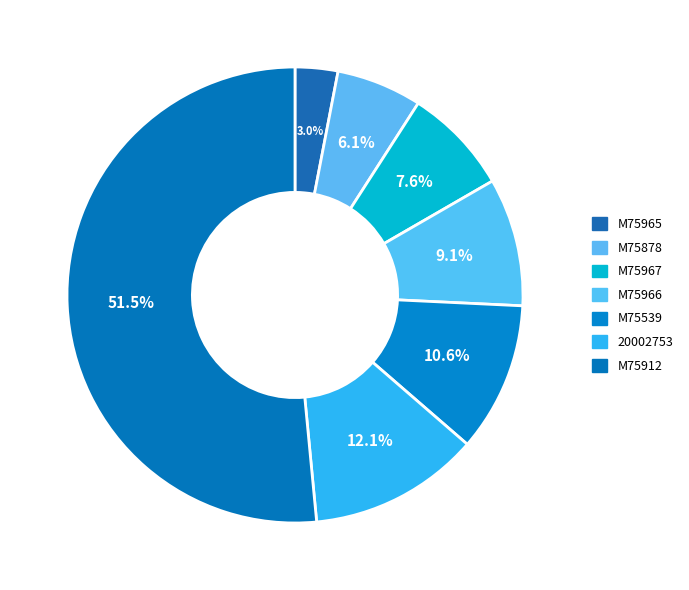

Combined, do M75965 and M75539 account for over 50%?

No